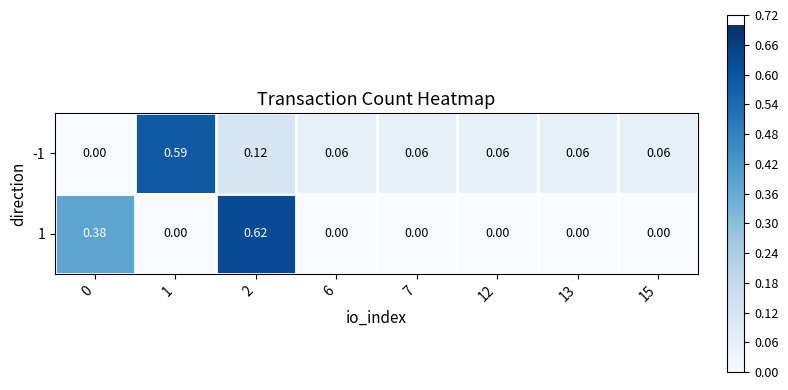

List the series in order of their peak value, lowest first.

-1, 1